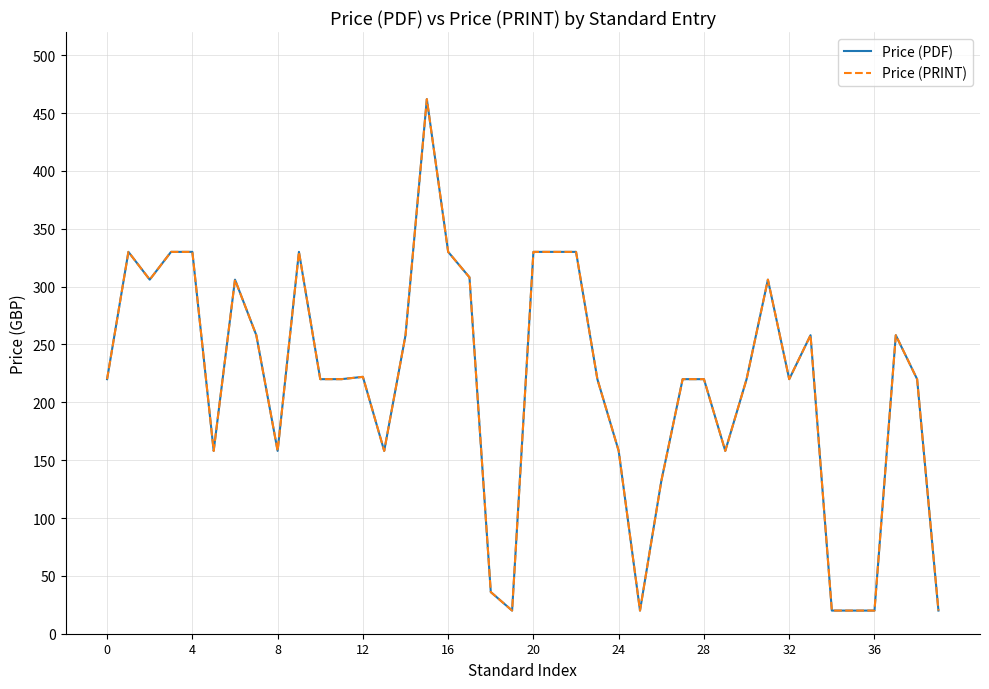

What is the value of the Price (PRINT) point at the 6th from the left?

158